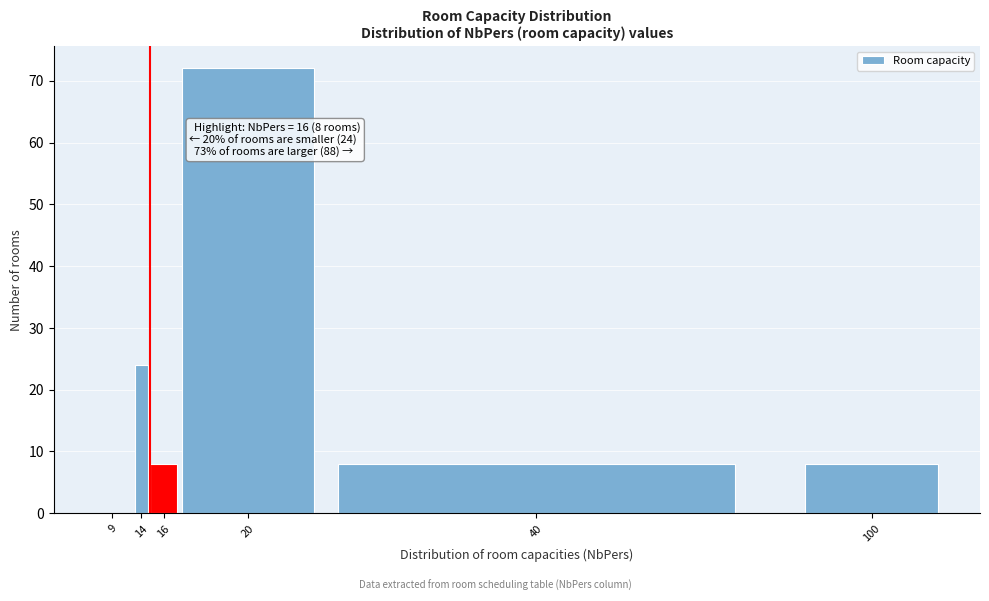

Reading left to right, transcribe all the data shown in this chart.

9=0	14=24	16=8	20=72	40=8	100=8